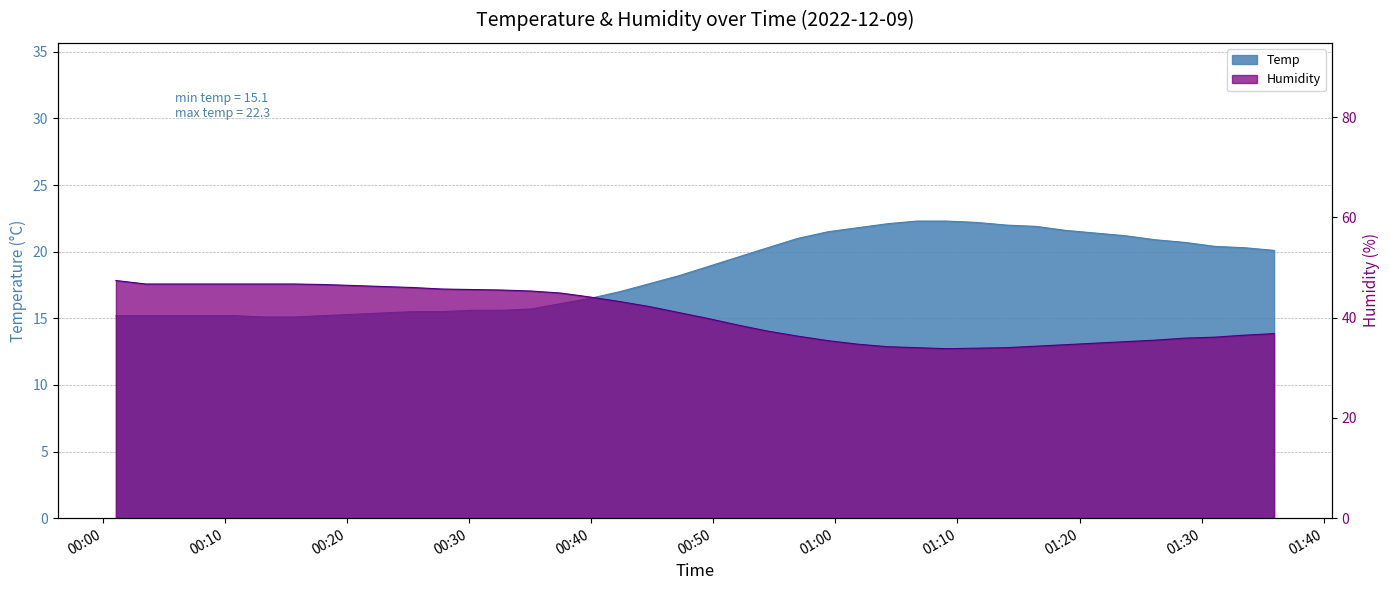

At which label is Temp closest to 18?

2022/12/09 00:47:11